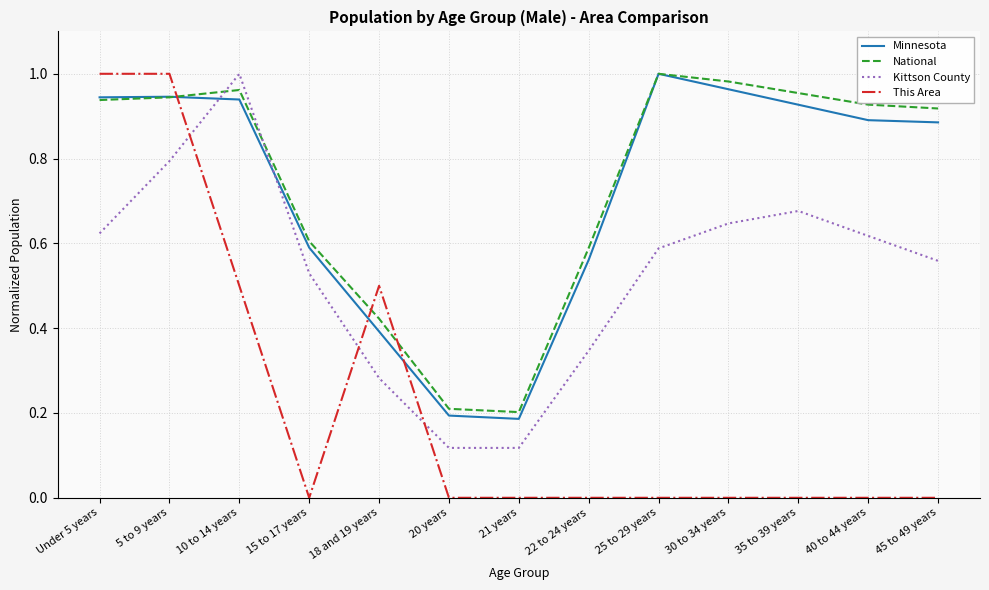

Does the chart display data point markers on the line(s)?

No